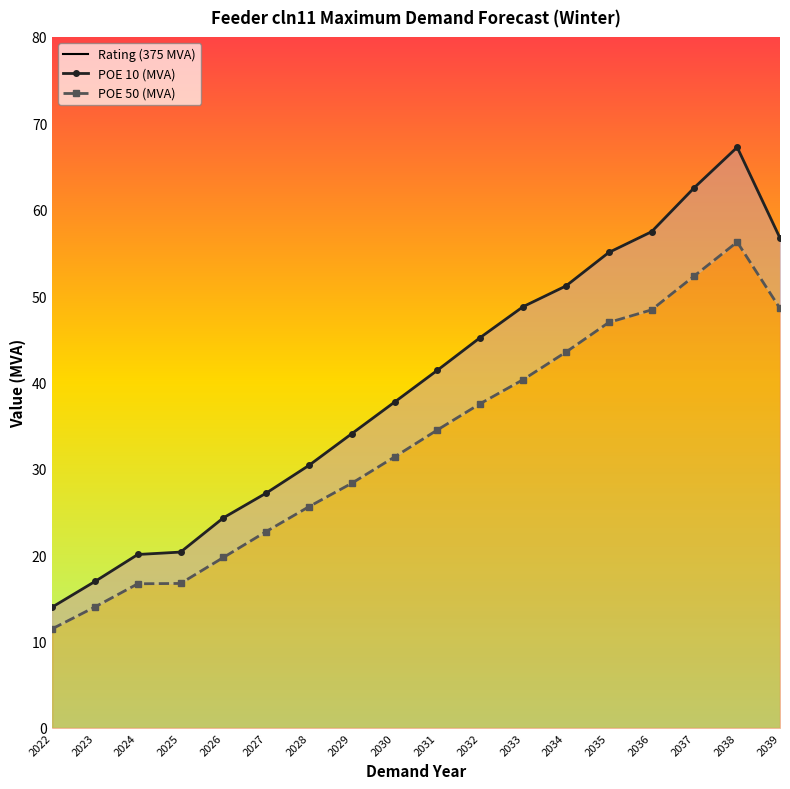

What is the value of the POE 50 (MVA) point at the 3rd from the left?

16.7